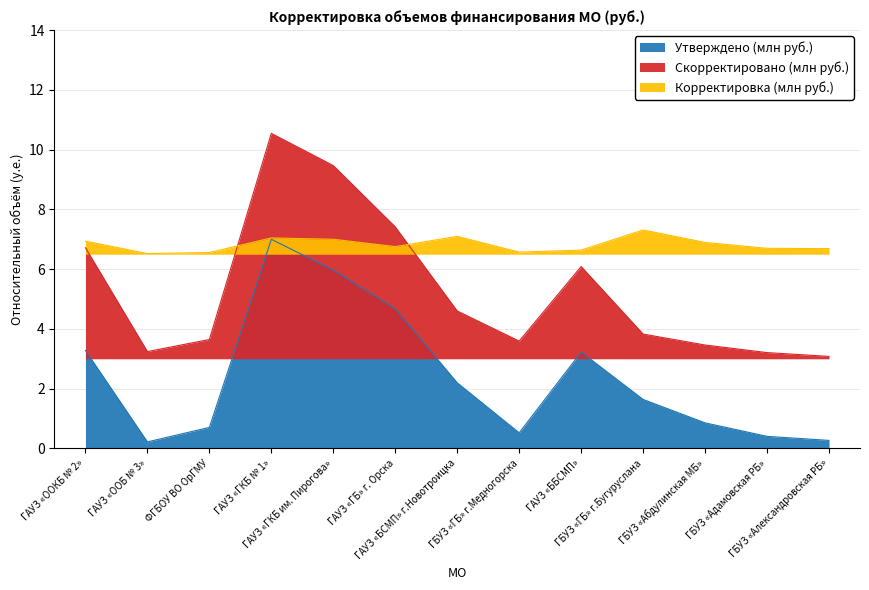

What is the value of the Утверждено (млн руб.) point at the 8th from the left?

0.5